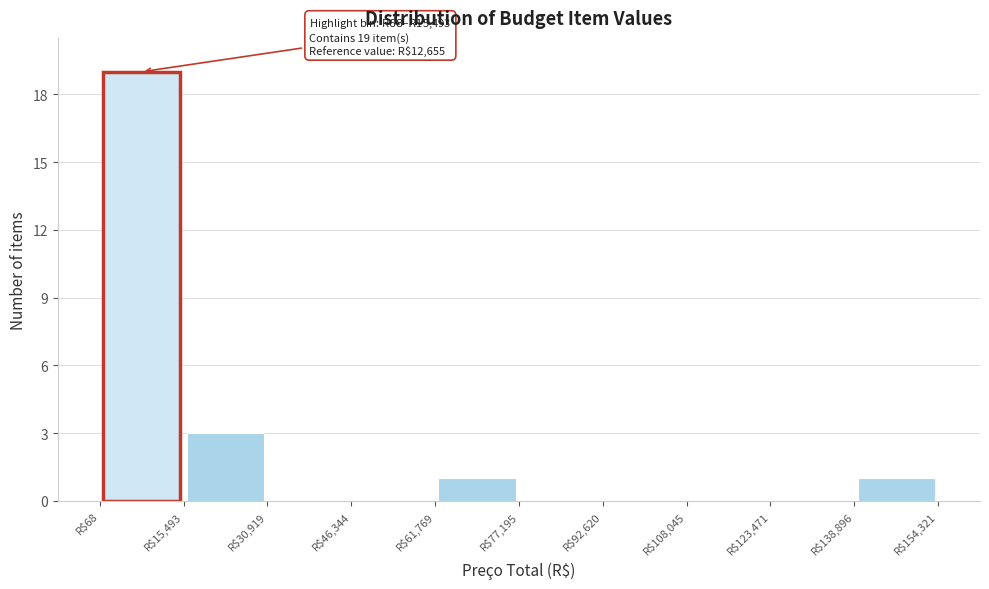

Which range on the x-axis has the tallest bar?

0 to 16000